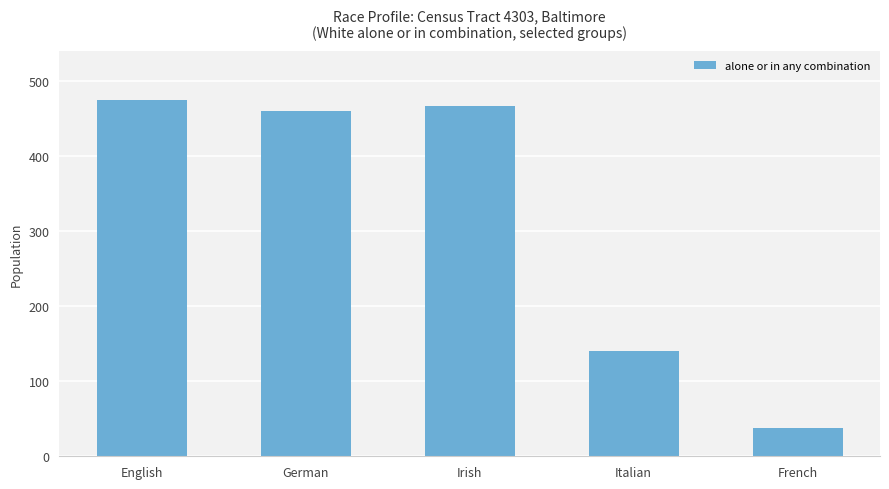

What is the ratio of the value at German to the value at French?

12.1